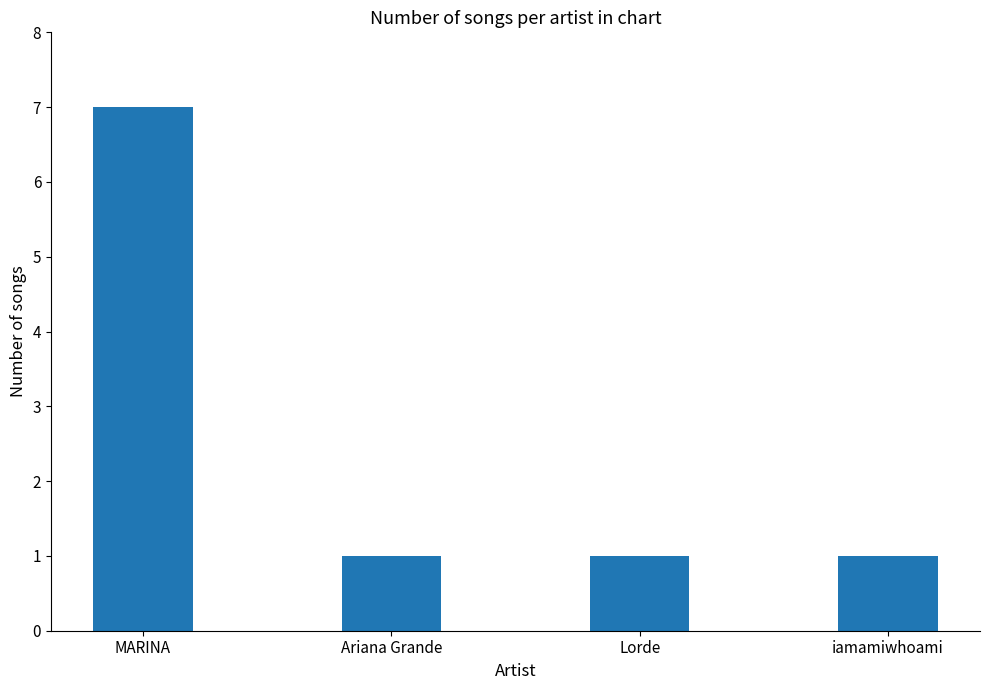

Reading left to right, list all the values displayed in this chart.

7	1	1	1